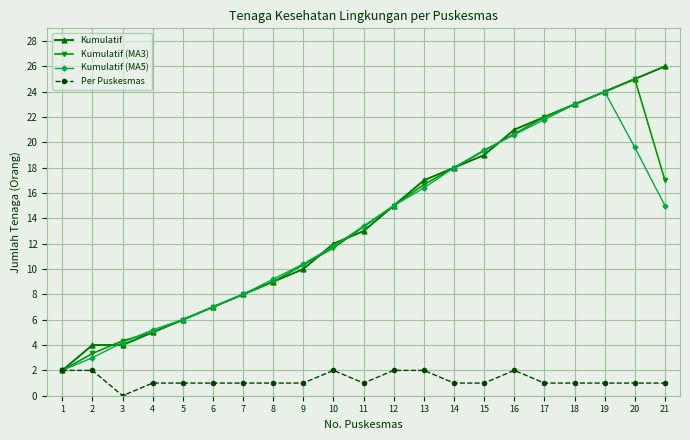

Reading left to right, transcribe all the data shown in this chart.

Kumulatif: 2.0	4.0	4.0	5.0	6.0	7.0	8.0	9.0	10.0	12.0	13.0	15.0	17.0	18.0	19.0	21.0	22.0	23.0	24.0	25.0	26.0
Kumulatif (MA3): 2.0	3.3	4.3	5.0	6.0	7.0	8.0	9.0	10.3	11.7	13.3	15.0	16.7	18.0	19.3	20.7	22.0	23.0	24.0	25.0	17.0
Kumulatif (MA5): 2.0	3.0	4.2	5.2	6.0	7.0	8.0	9.2	10.4	11.8	13.4	15.0	16.4	18.0	19.4	20.6	21.8	23.0	24.0	19.6	15.0
Per Puskesmas: 2.0	2.0	0.0	1.0	1.0	1.0	1.0	1.0	1.0	2.0	1.0	2.0	2.0	1.0	1.0	2.0	1.0	1.0	1.0	1.0	1.0